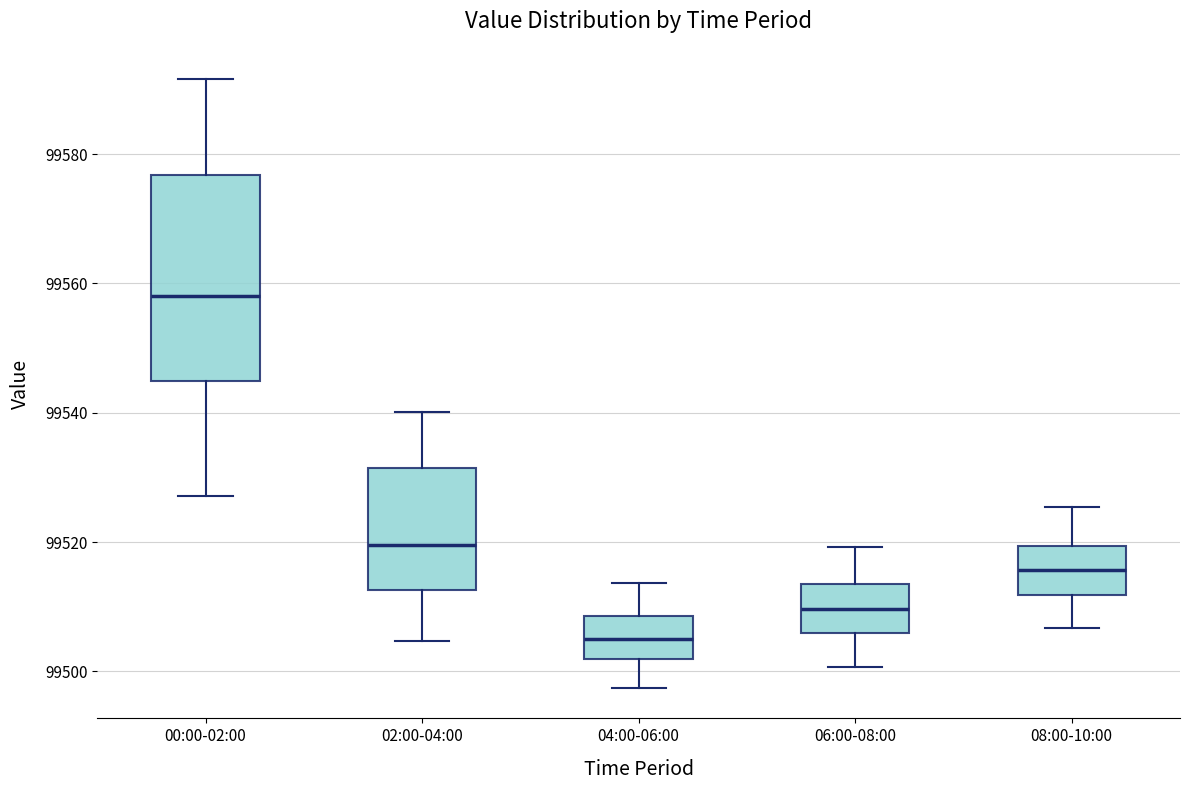

Which box's median line is the highest?

00:00-02:00